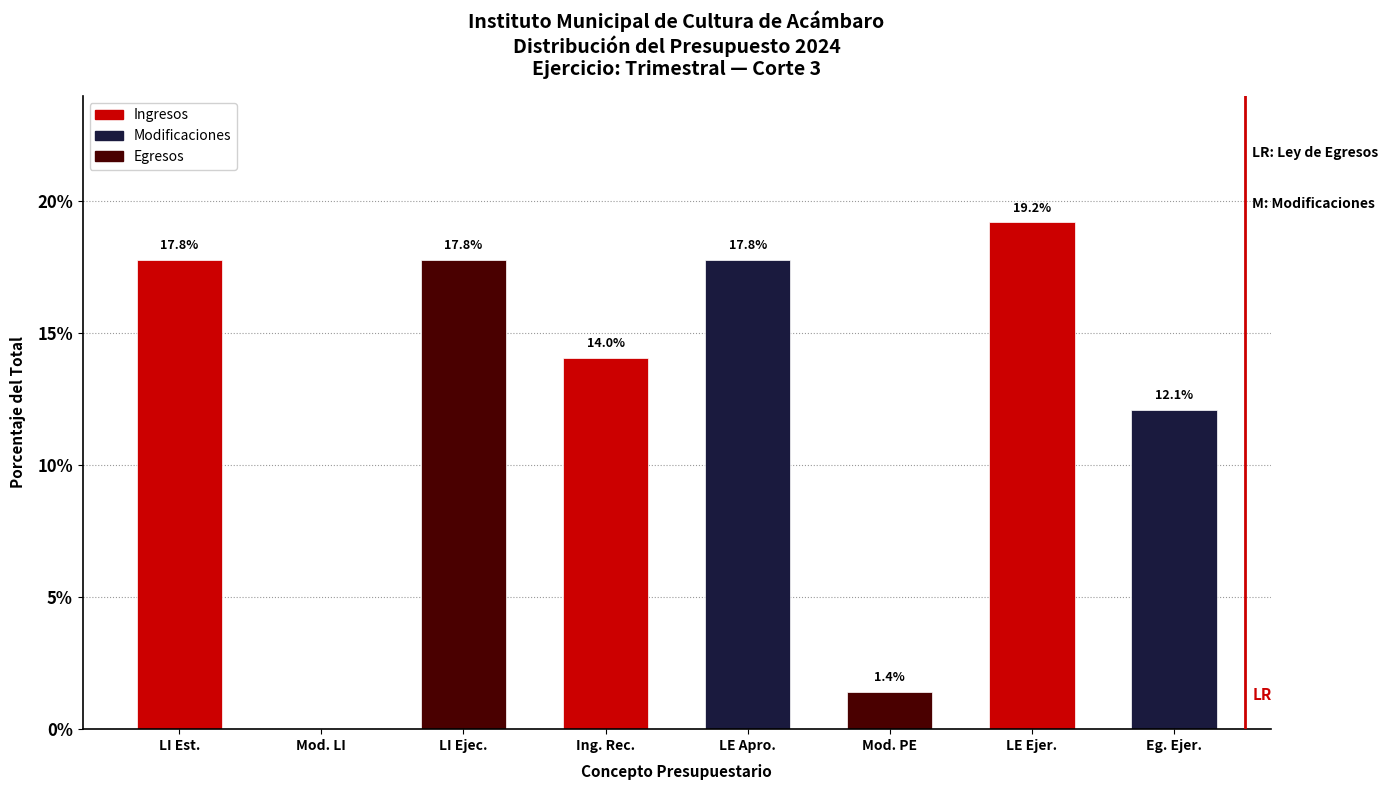

Reading left to right, extract all data points from this chart.

LI Est.=17.8	Mod. LI=0.0	LI Ejec.=17.8	Ing. Rec.=14.0	LE Apro.=17.8	Mod. PE=1.4	LE Ejer.=19.2	Eg. Ejer.=12.1